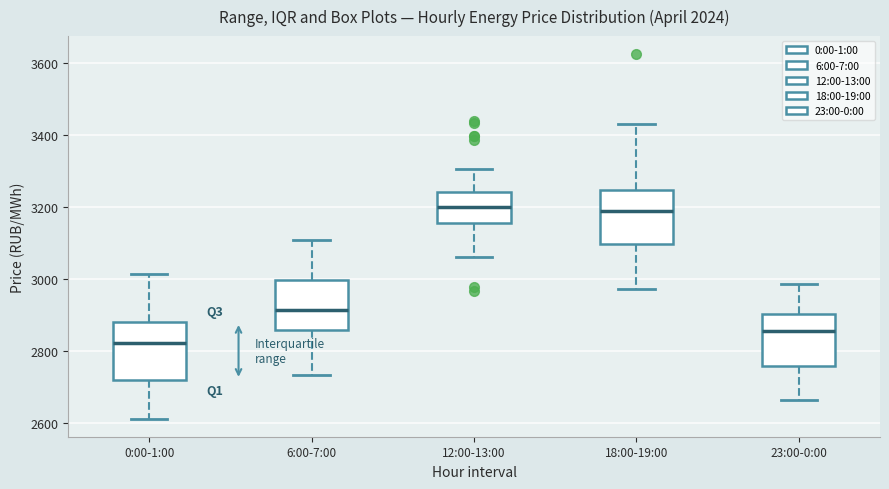

Reading left to right, read every box against the y-axis: the position of its median line, the range the box covers, and the ends of its whiskers. The values are not printed on the chart, so give them approximately, as read against the axis.

0:00-1:00: median 2820, box 2720 to 2880, whiskers 2620 to 3020
6:00-7:00: median 2920, box 2860 to 3000, whiskers 2740 to 3100
12:00-13:00: median 3200, box 3160 to 3240, whiskers 3060 to 3300
18:00-19:00: median 3180, box 3100 to 3240, whiskers 2980 to 3420
23:00-0:00: median 2860, box 2760 to 2900, whiskers 2660 to 2980